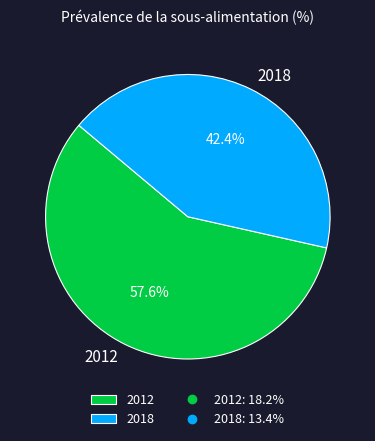

What is the smallest slice in the pie chart?

2018